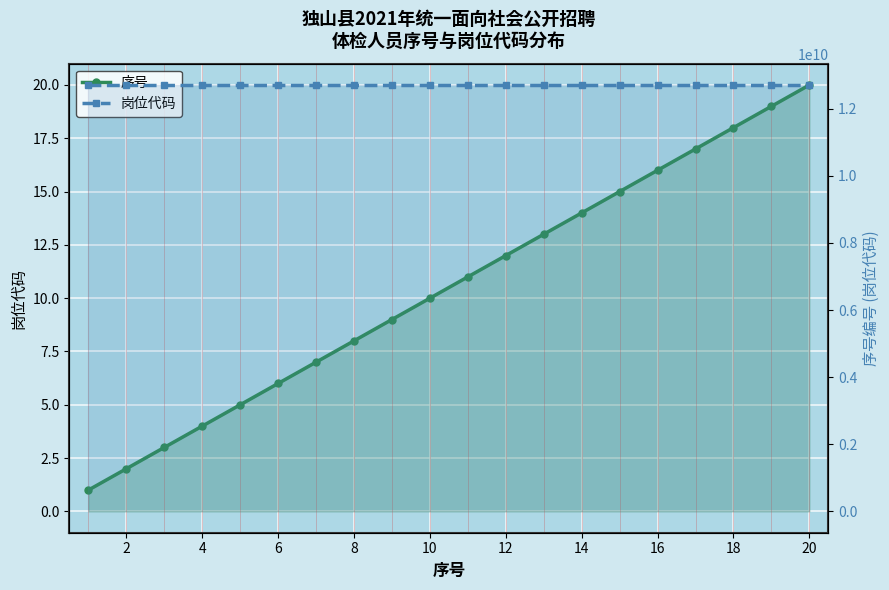

What is the maximum value for 岗位代码?

12705200601